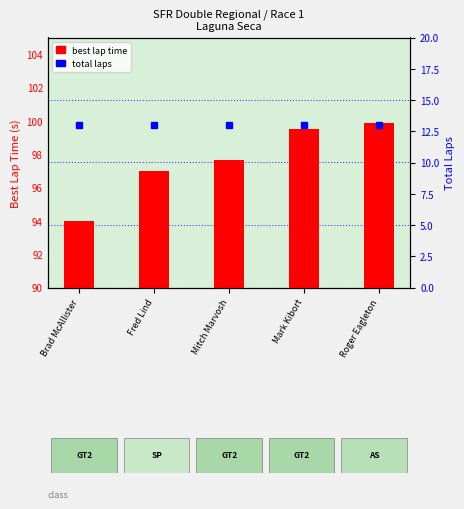

Reading right to left, list all the values displayed in this chart.

best lap time: 99.9	99.5	97.6	97.0	94.0
total laps: 13.0	13.0	13.0	13.0	13.0